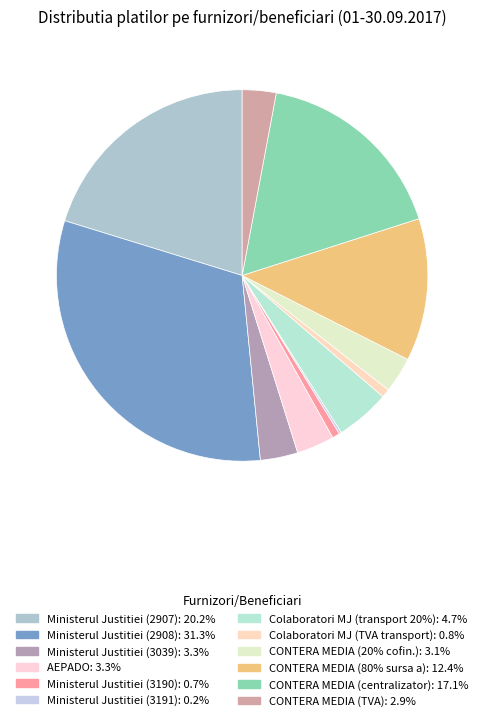

What portion of the pie excludes Colaboratori MJ (transport 20%)?

95.3%